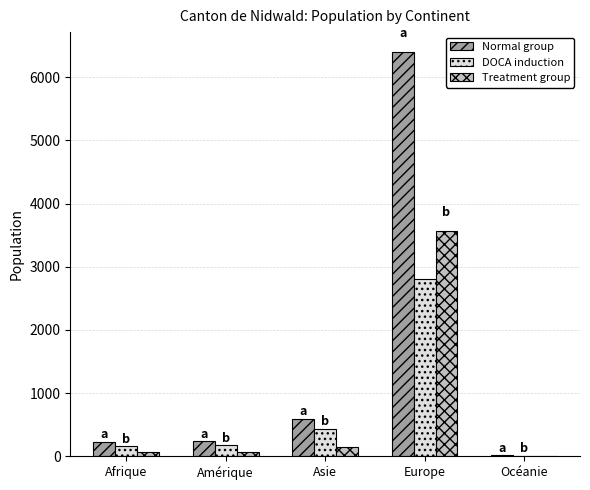

Between Amérique and Europe, which series saw the biggest shift?

Normal group